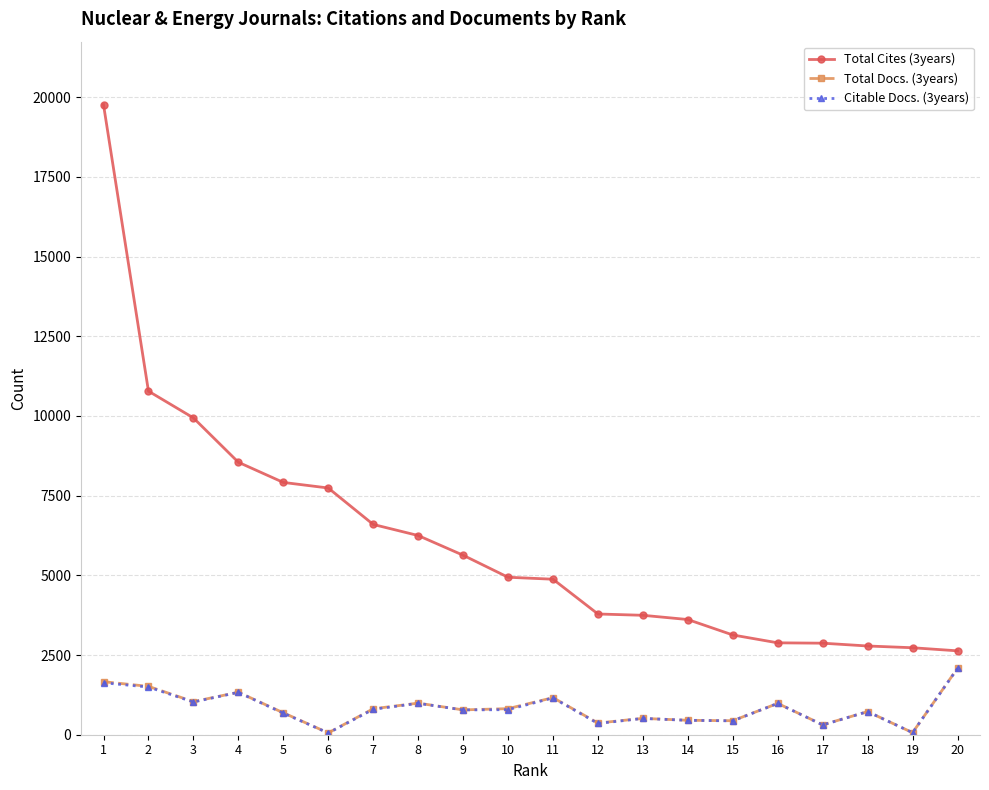

What is the value of the Total Docs. (3years) point at the 17th from the left?

311